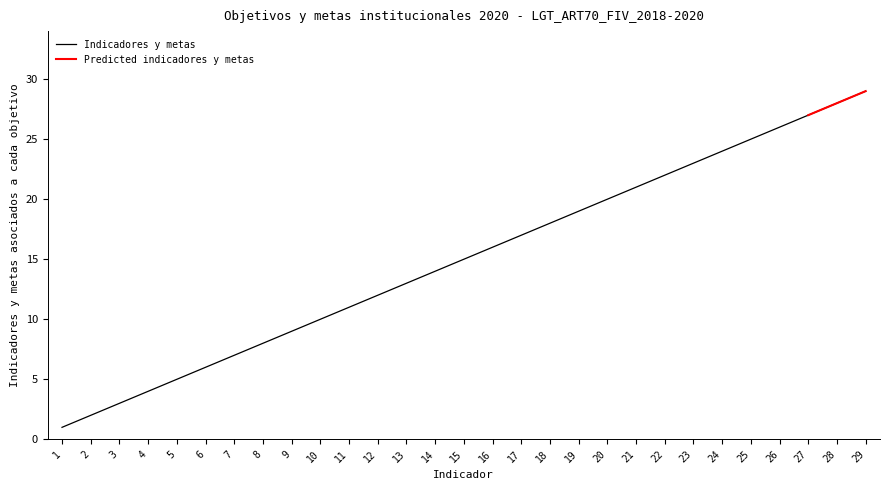

What is the greatest value displayed?

29